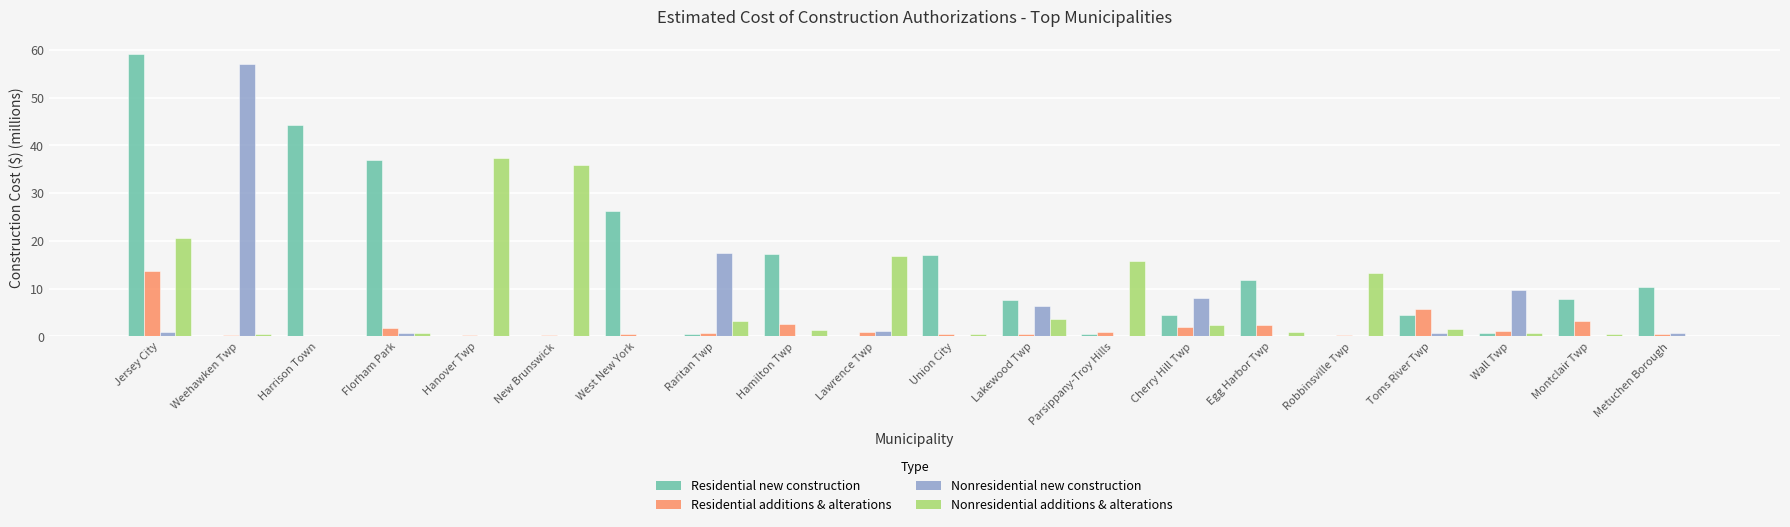

Which series has the largest total across all categories?

Residential new construction